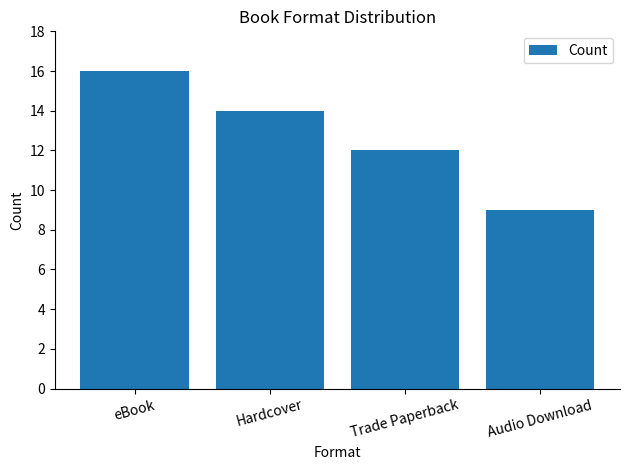

Read the value at Hardcover.

14